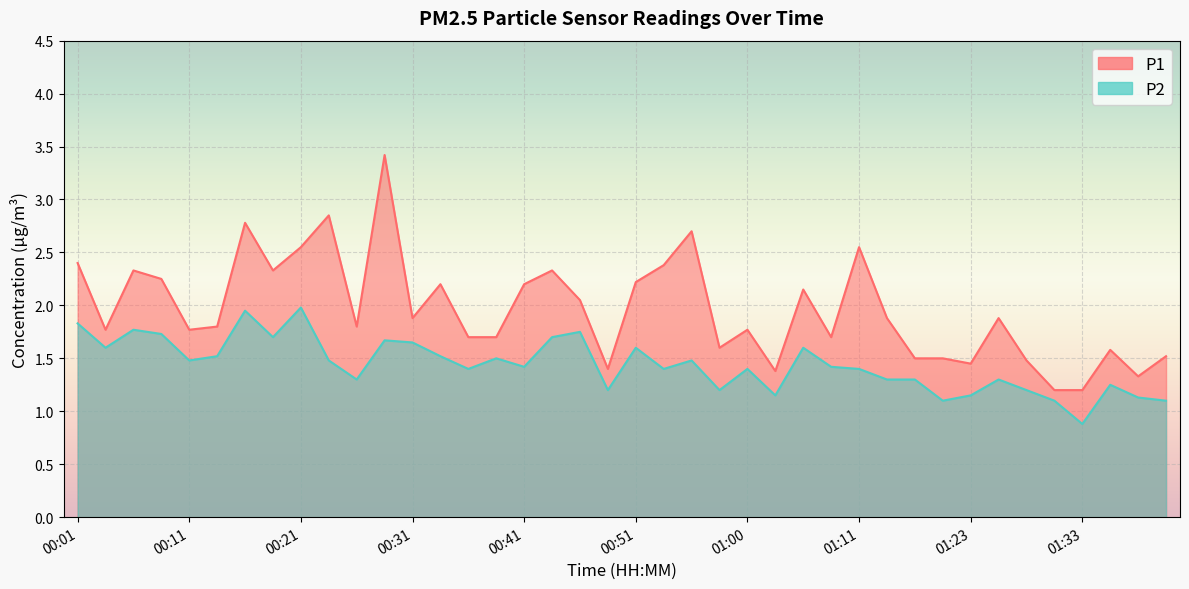

What are all the series names shown in the legend?

P1, P2